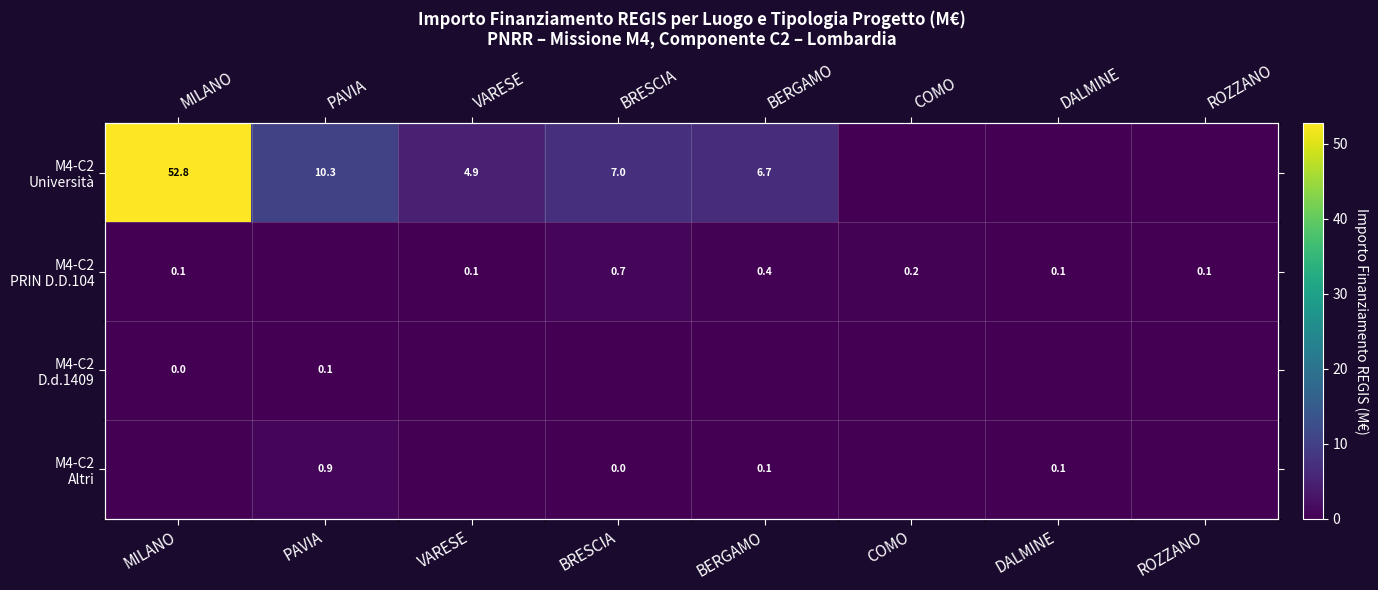

The M4-C2 Altri series shows 0.9 at PAVIA. True or false?

True